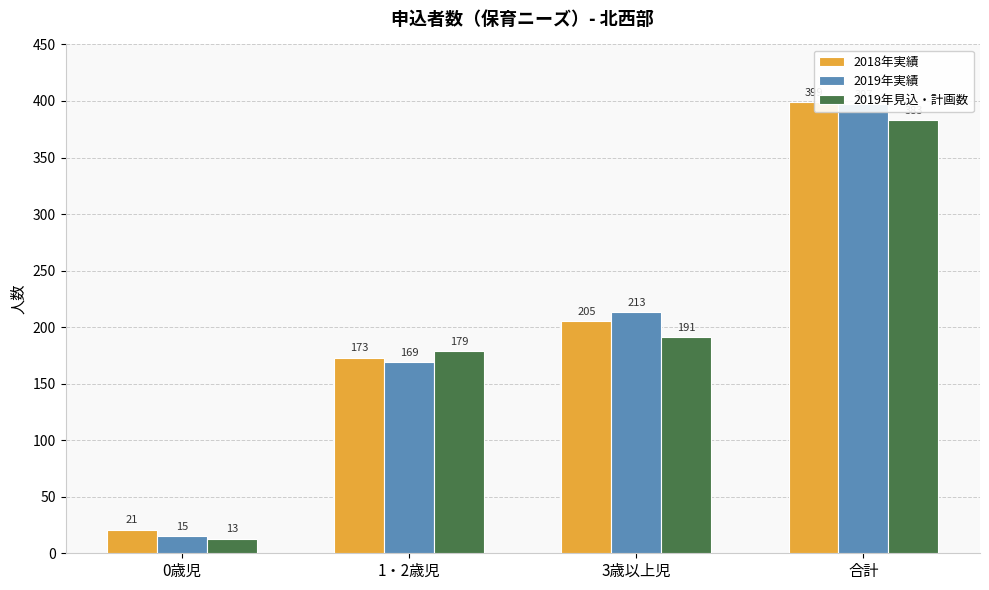

At which label is 2019年実績 closest to 206?

3歳以上児